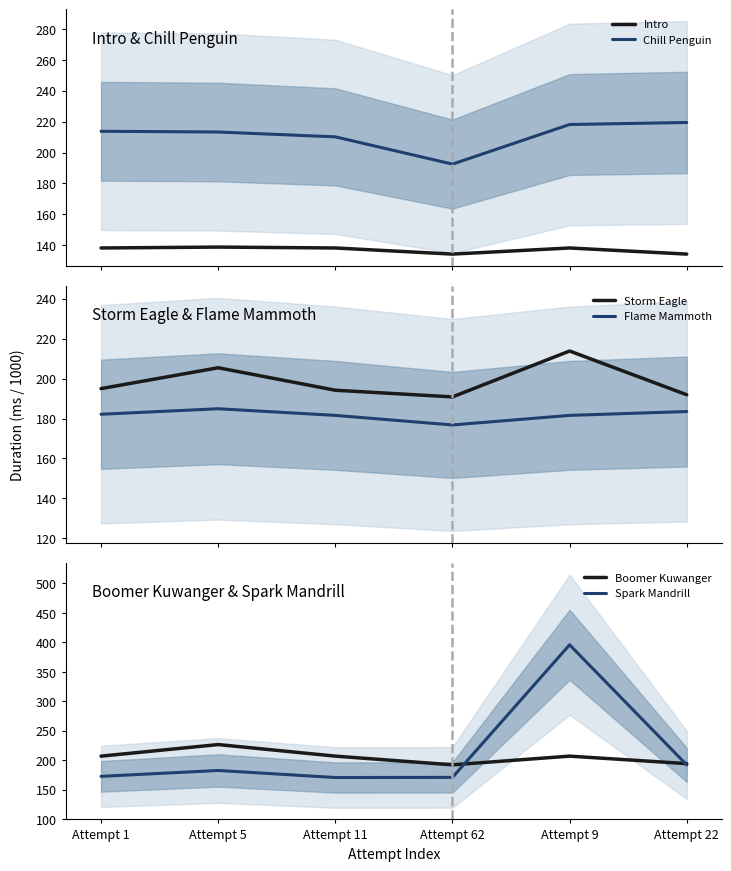

What is the label of the 1st point from the right?

Attempt 22